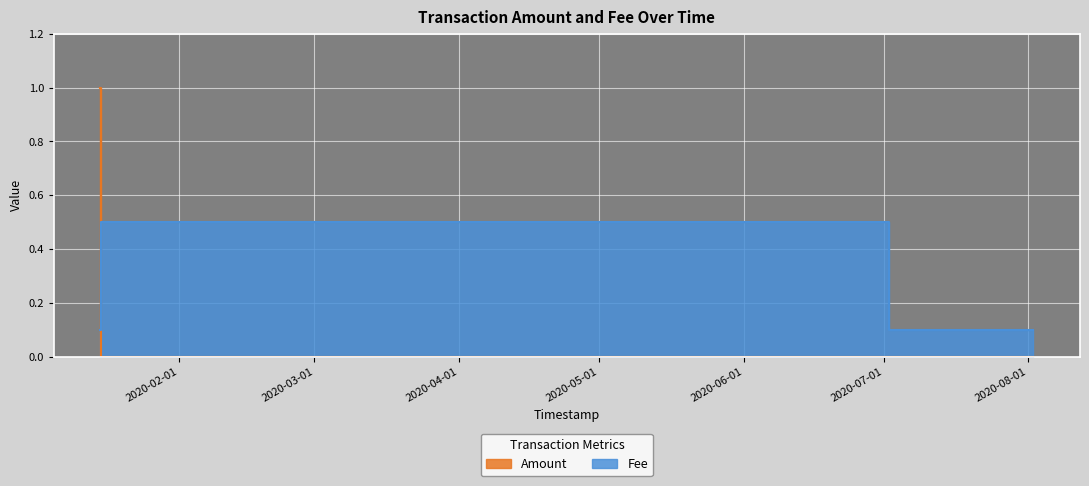

Rank the series at 2020-08-02 02:34:27 from highest to lowest value.

Fee, Amount